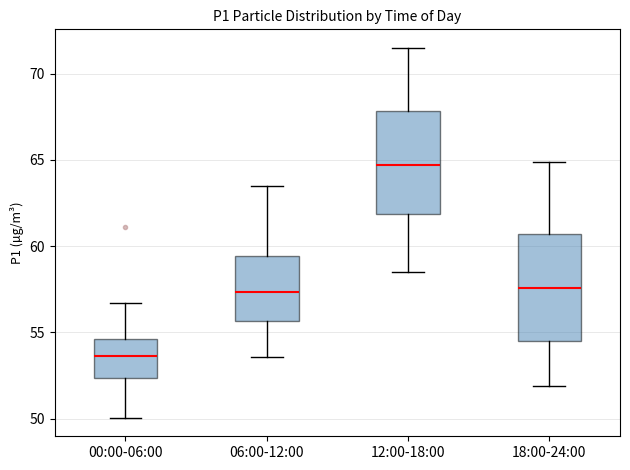

Where is the lower edge of the box for 06:00-12:00 on the y-axis? The values are not printed on the chart, so give them approximately, as read against the axis.

55.5